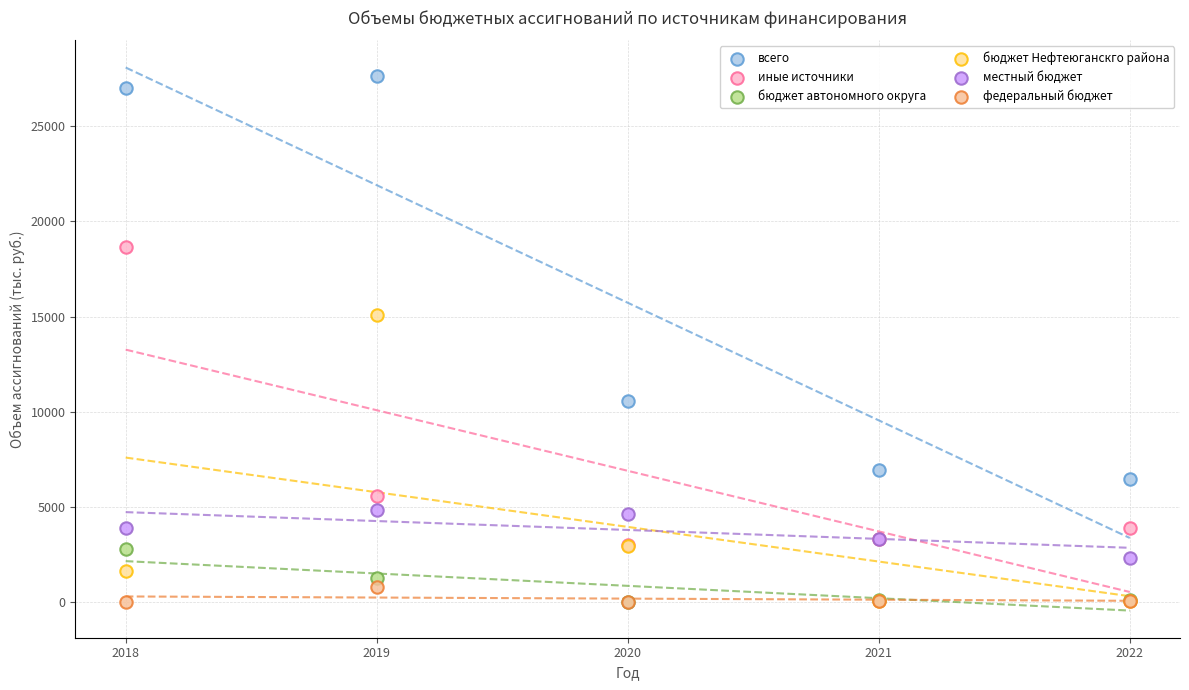

In the бюджет Нефтеюганскго района series, what Y value is closest to 7577?

2974.0